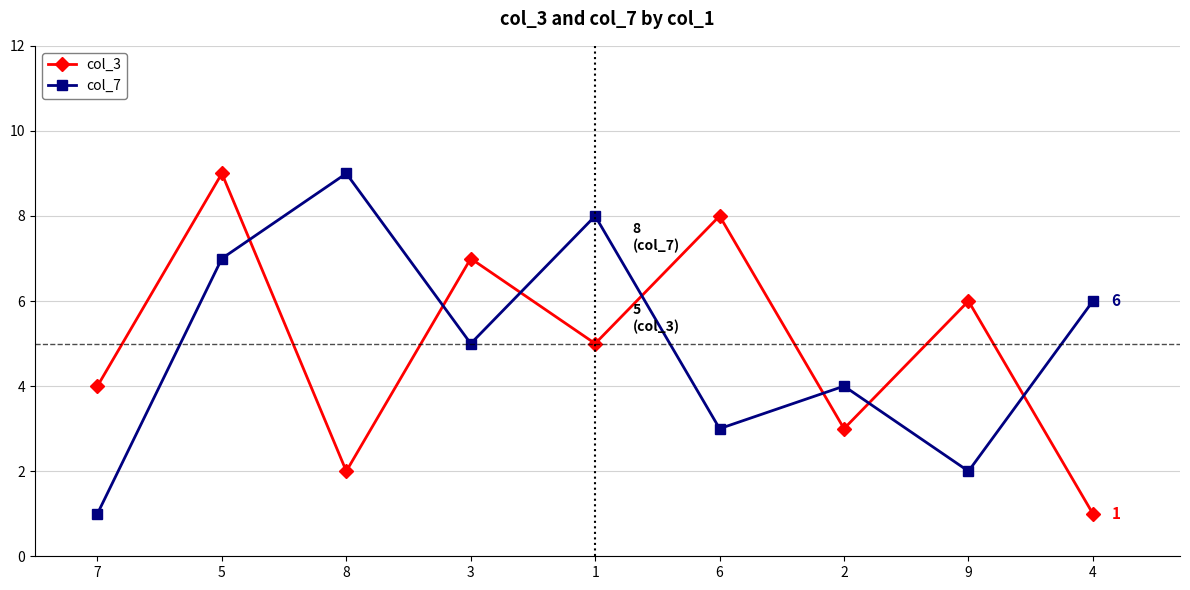

True or false: col_7 has more than 0 points higher than both neighbors.

True